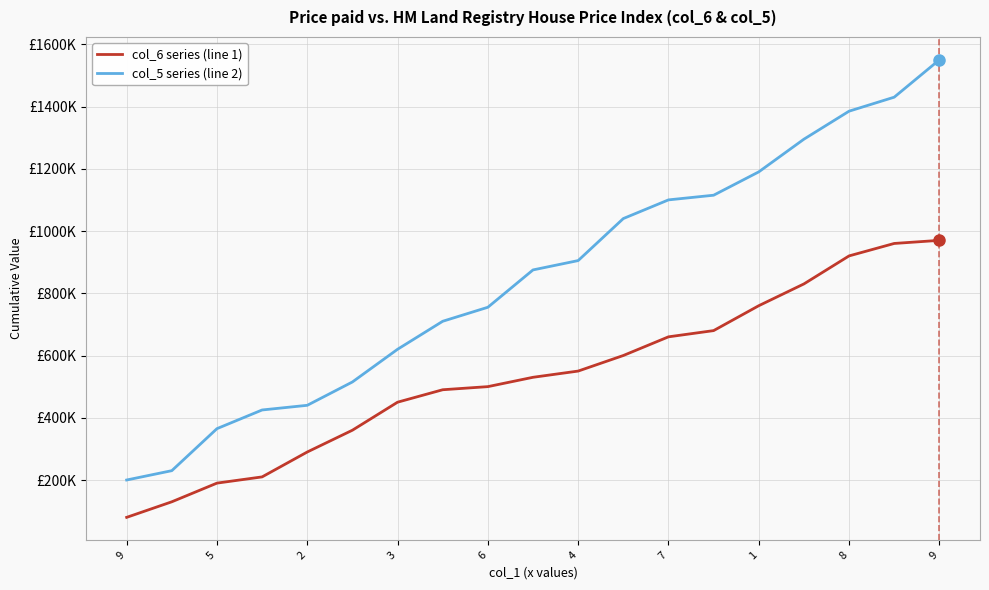

Does the chart have visible grid lines?

Yes